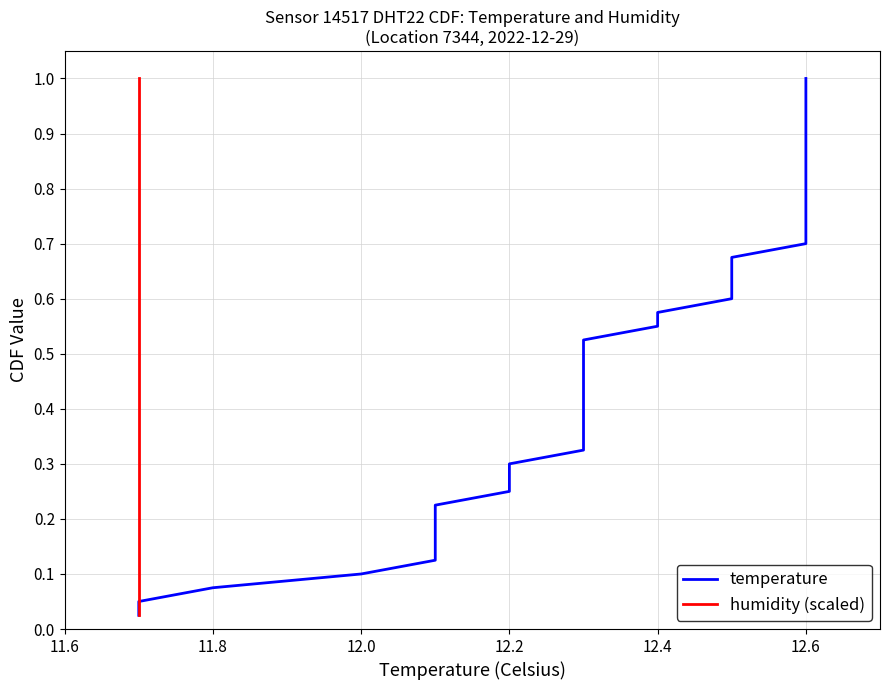

Reading left to right, list all the values displayed in this chart.

temperature: 0.0	0.1	0.1	0.1	0.1	0.1	0.2	0.2	0.2	0.2	0.3	0.3	0.3	0.3	0.4	0.4	0.4	0.5	0.5	0.5	0.5	0.6	0.6	0.6	0.6	0.7	0.7	0.7	0.7	0.8	0.8	0.8	0.8	0.8	0.9	0.9	0.9	0.9	1.0	1.0
humidity (scaled): 0.0	0.1	0.1	0.1	0.1	0.1	0.2	0.2	0.2	0.2	0.3	0.3	0.3	0.3	0.4	0.4	0.4	0.5	0.5	0.5	0.5	0.6	0.6	0.6	0.6	0.7	0.7	0.7	0.7	0.8	0.8	0.8	0.8	0.8	0.9	0.9	0.9	0.9	1.0	1.0